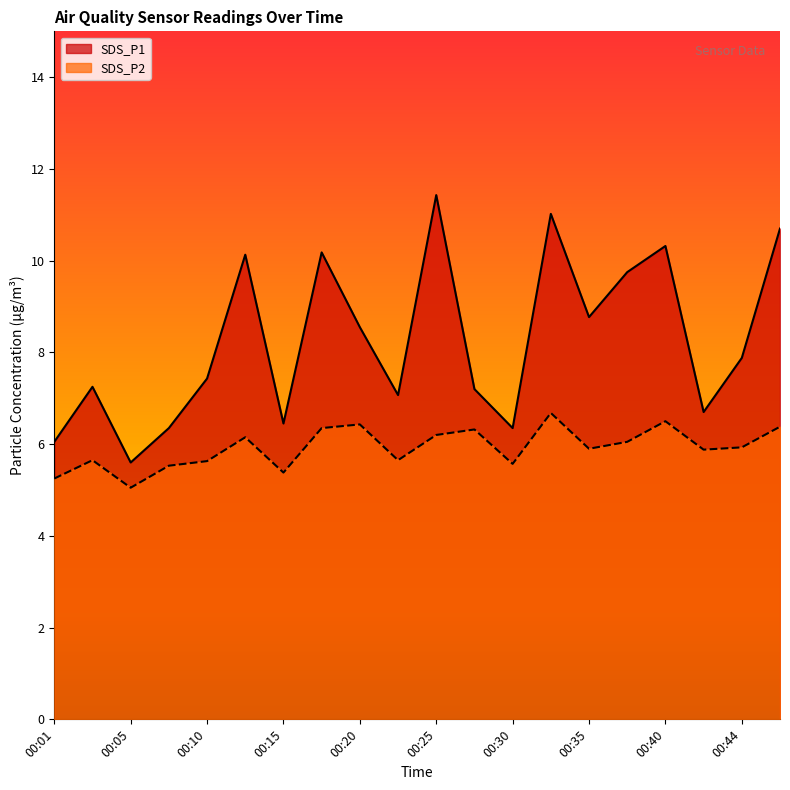

What is the sum of all SDS_P1 values?

165.2